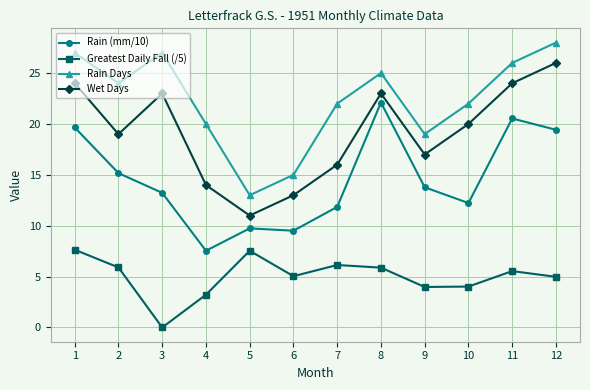

How many lines are shown in the chart?

4